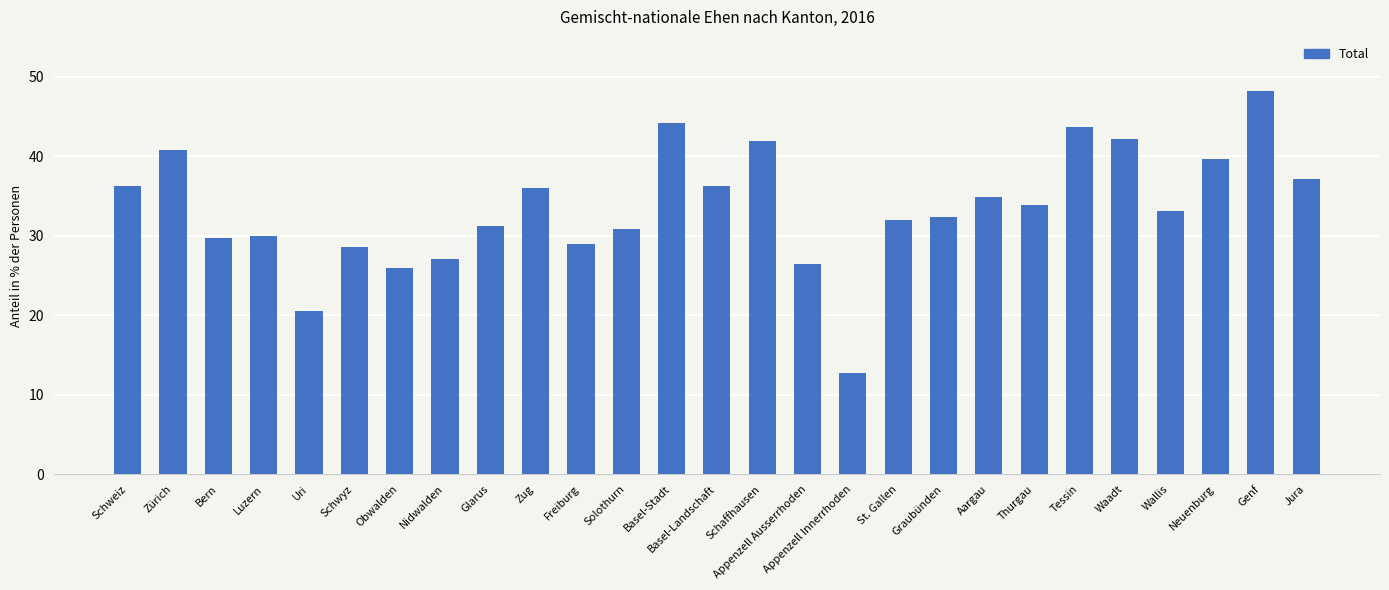

What is the minimum value shown in the chart?

12.7